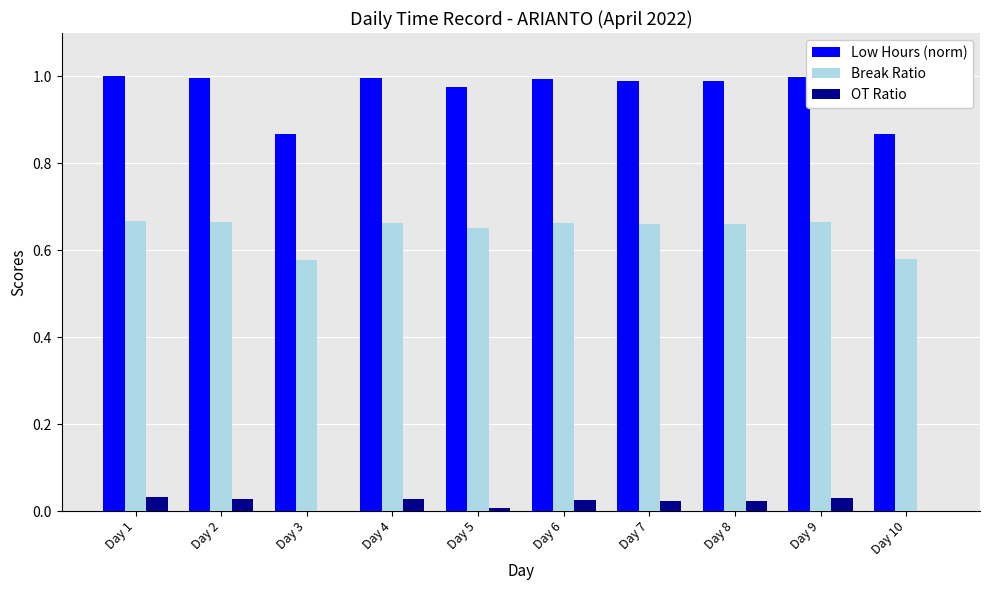

Is the value of Break Ratio at Day 7 greater than the value of OT Ratio at Day 10?

Yes